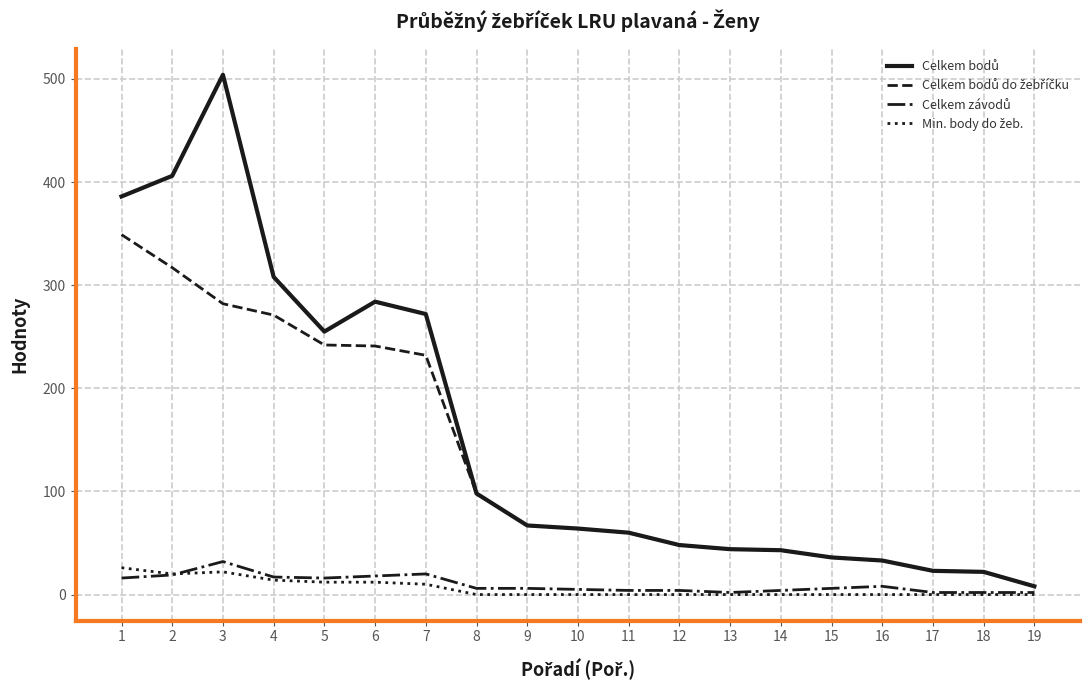

What is the greatest value displayed?

504